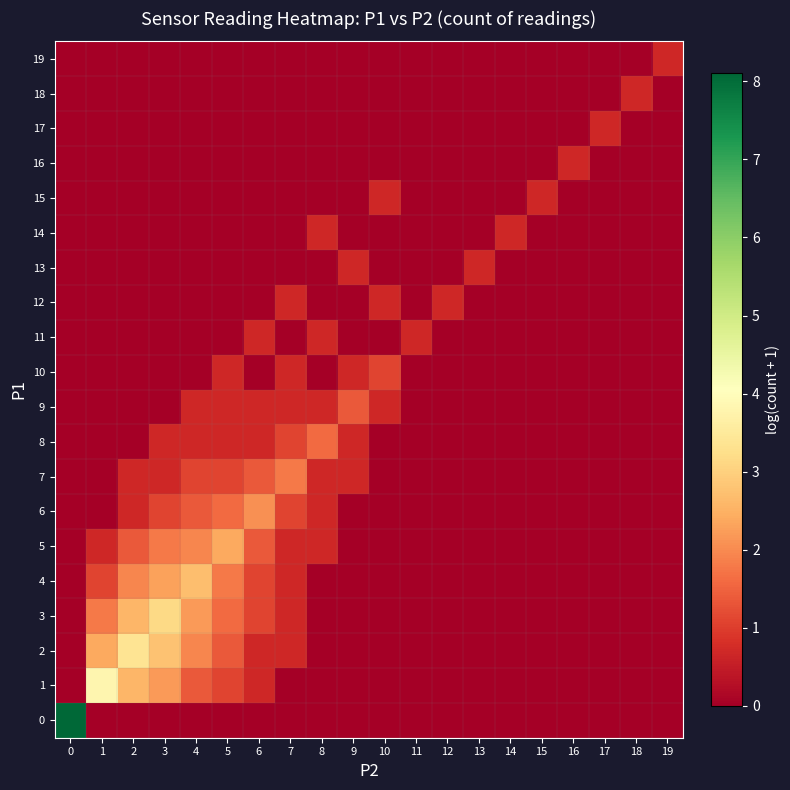

How many series are shown in this chart?

20